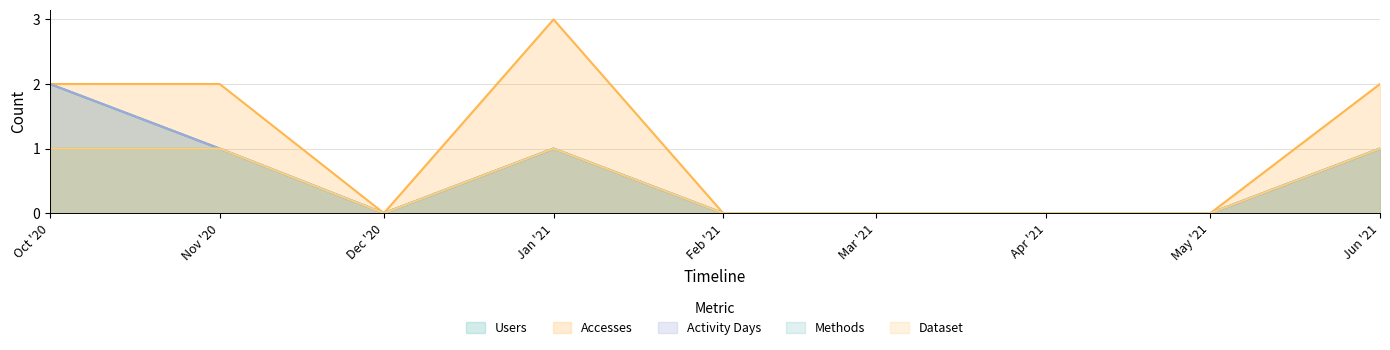

In Methods, how many points are higher than both neighbors (excluding endpoints)?

1